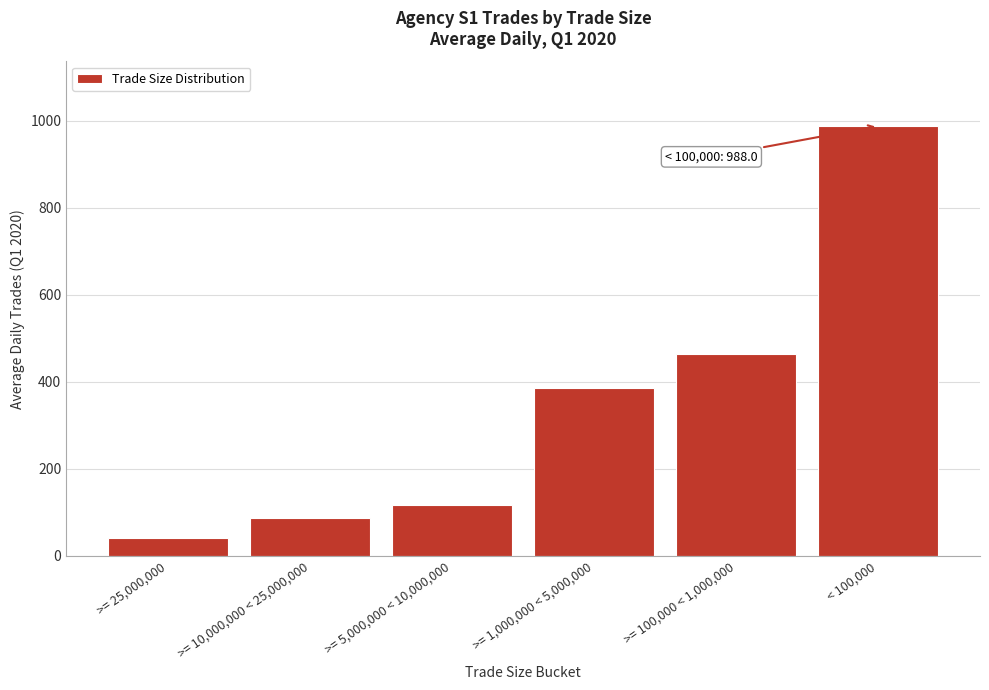

Reading right to left, transcribe all the data shown in this chart.

988.0	462.9	385.7	117.9	87.8	40.6